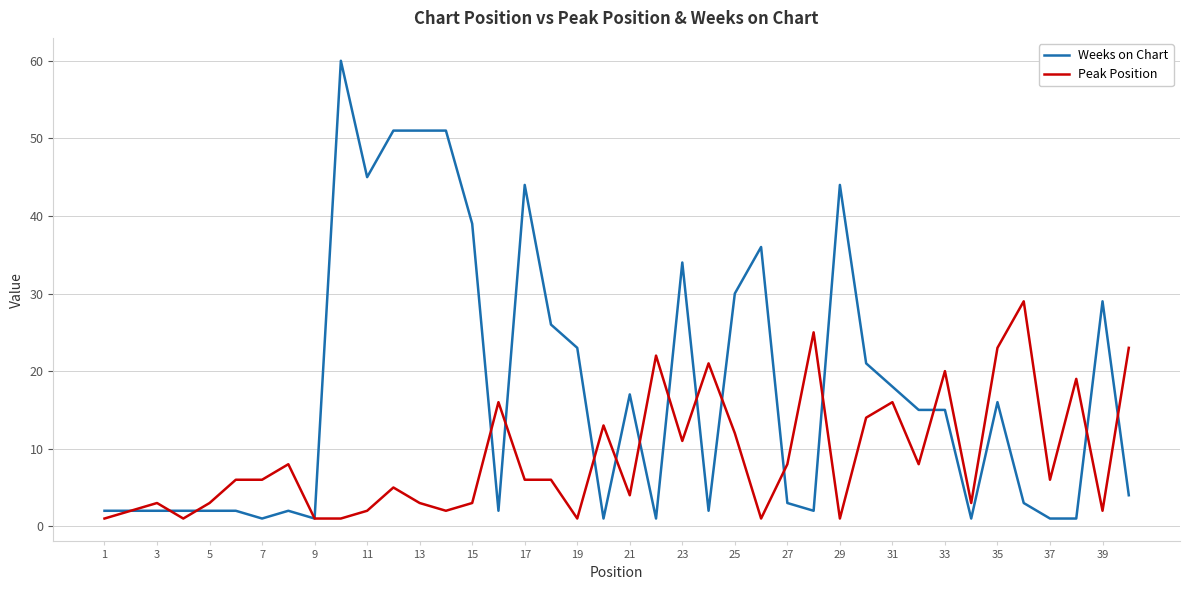

Is this an area chart (filled region under the line)?

No